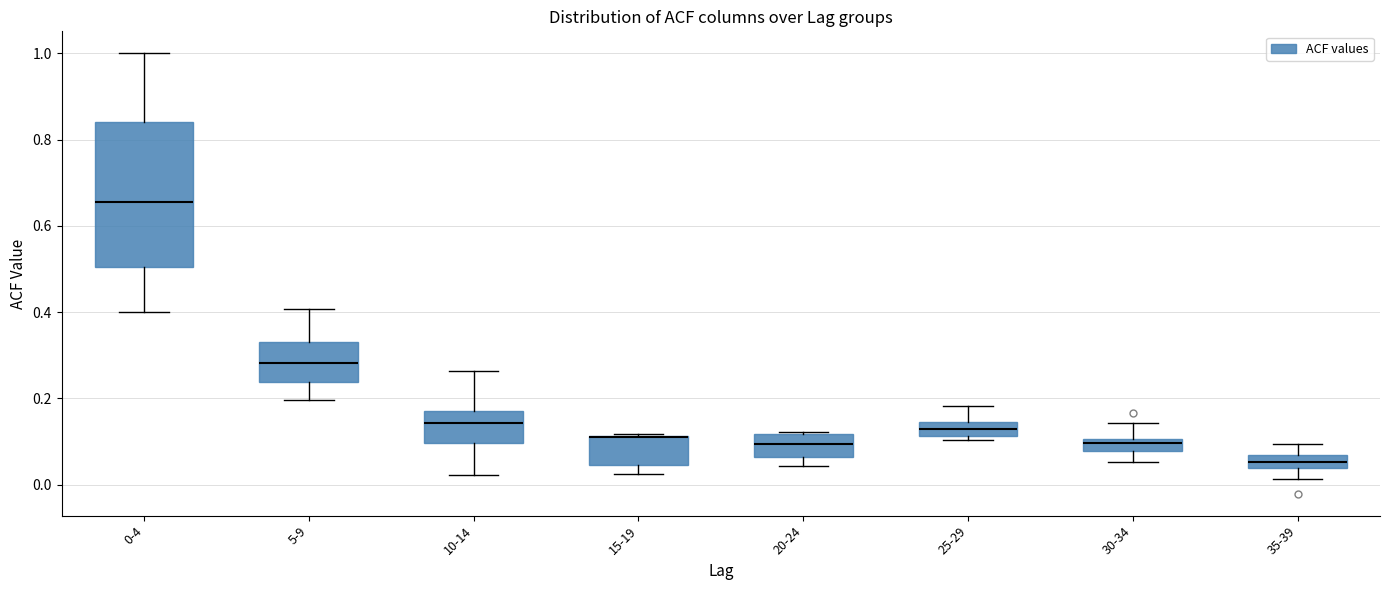

Where does the median line of the box for 5-9 sit on the y-axis? The values are not printed on the chart, so give them approximately, as read against the axis.

0.28